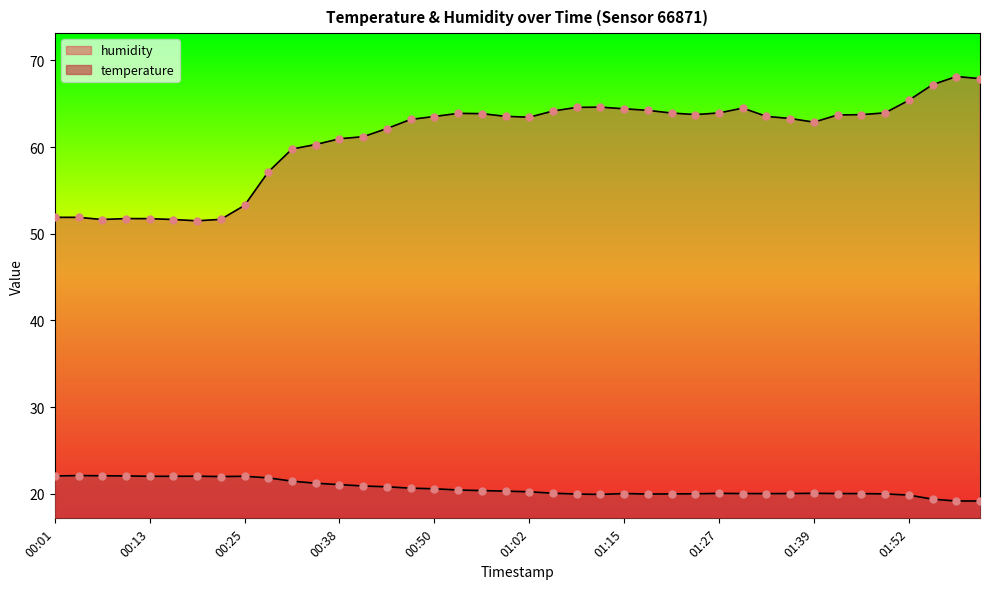

Which series contains the highest Y value?

humidity